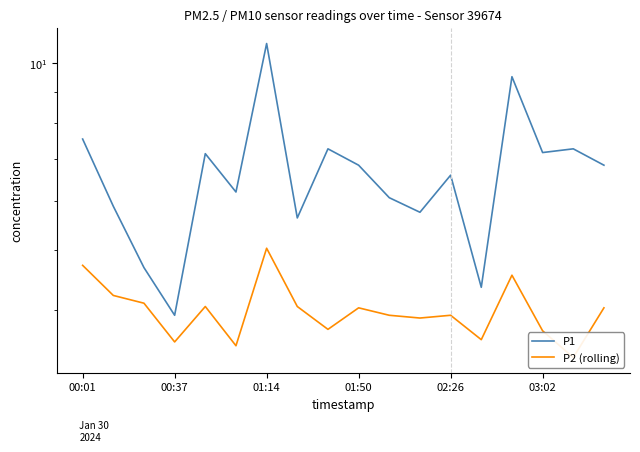

True or false: P2 (rolling) and P1 cross at least once.

False